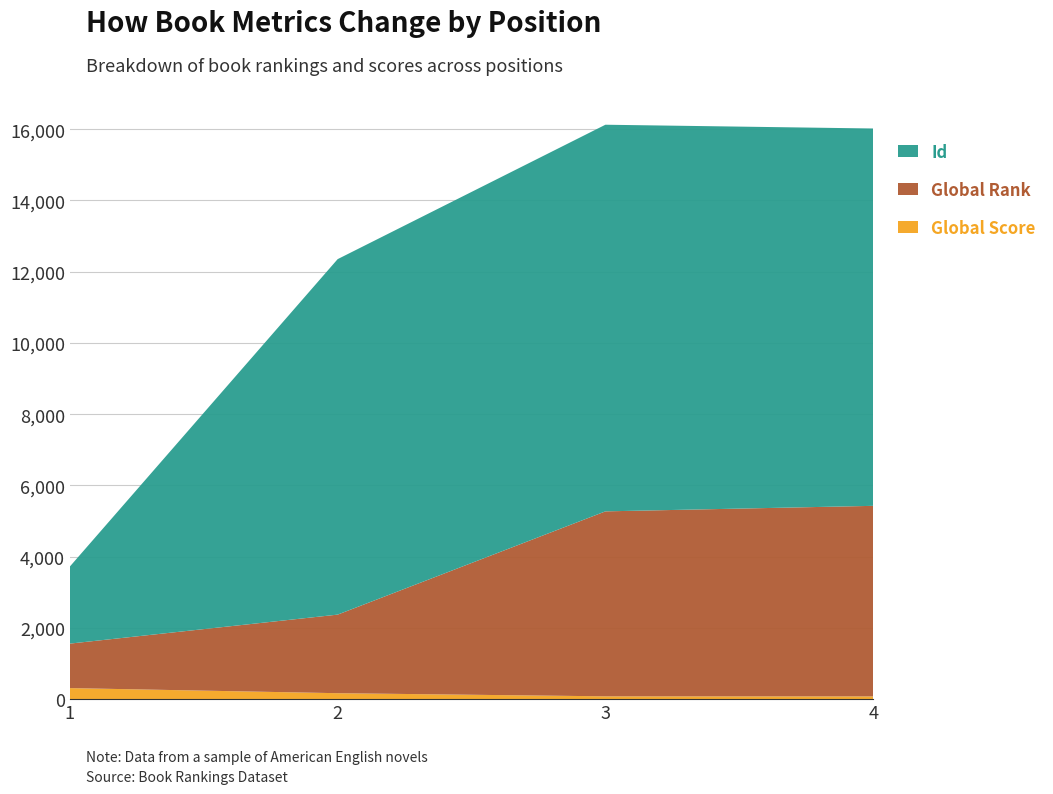

Reading left to right, extract all data points from this chart.

Global Score: 310	167	79	77
Global Rank: 1249	2206	5193	5350
Id: 2164	9980	10855	10594